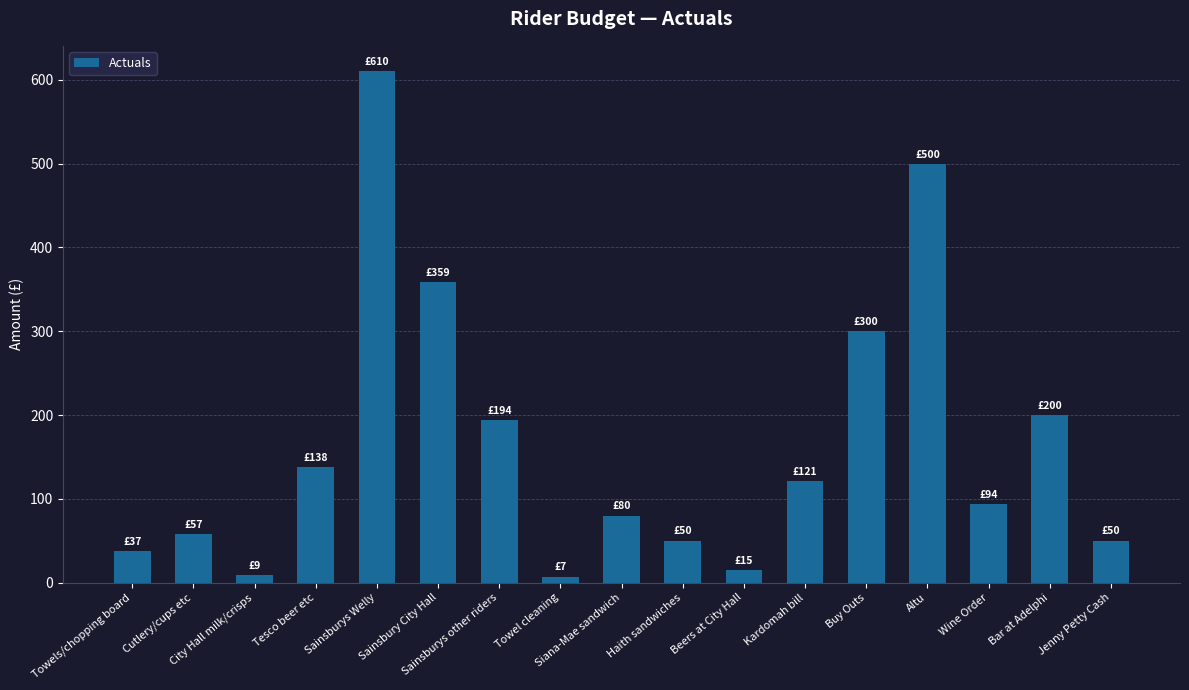

At which label is the value closest to 308?

Buy Outs